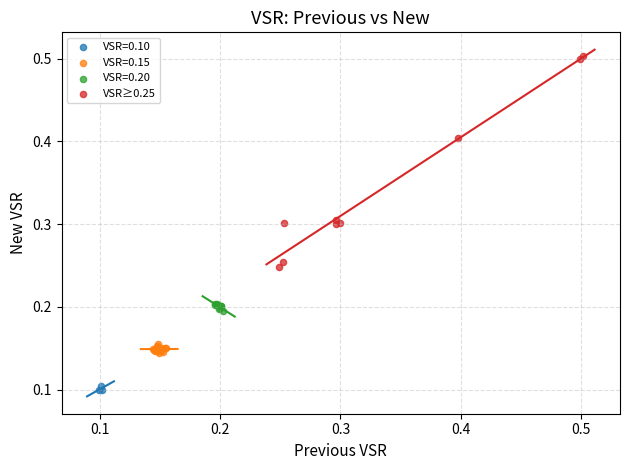

Which series has the widest spread of Y values?

VSR≥0.25